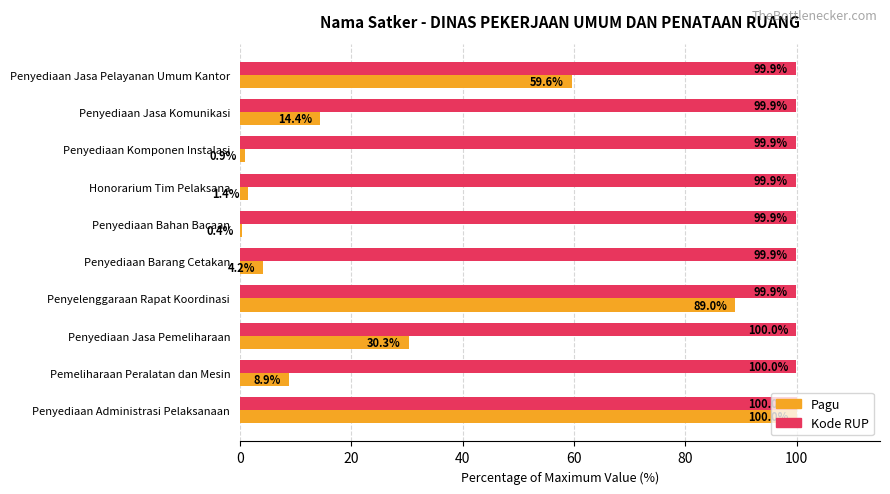

What is the minimum value for Kode RUP?

99.9